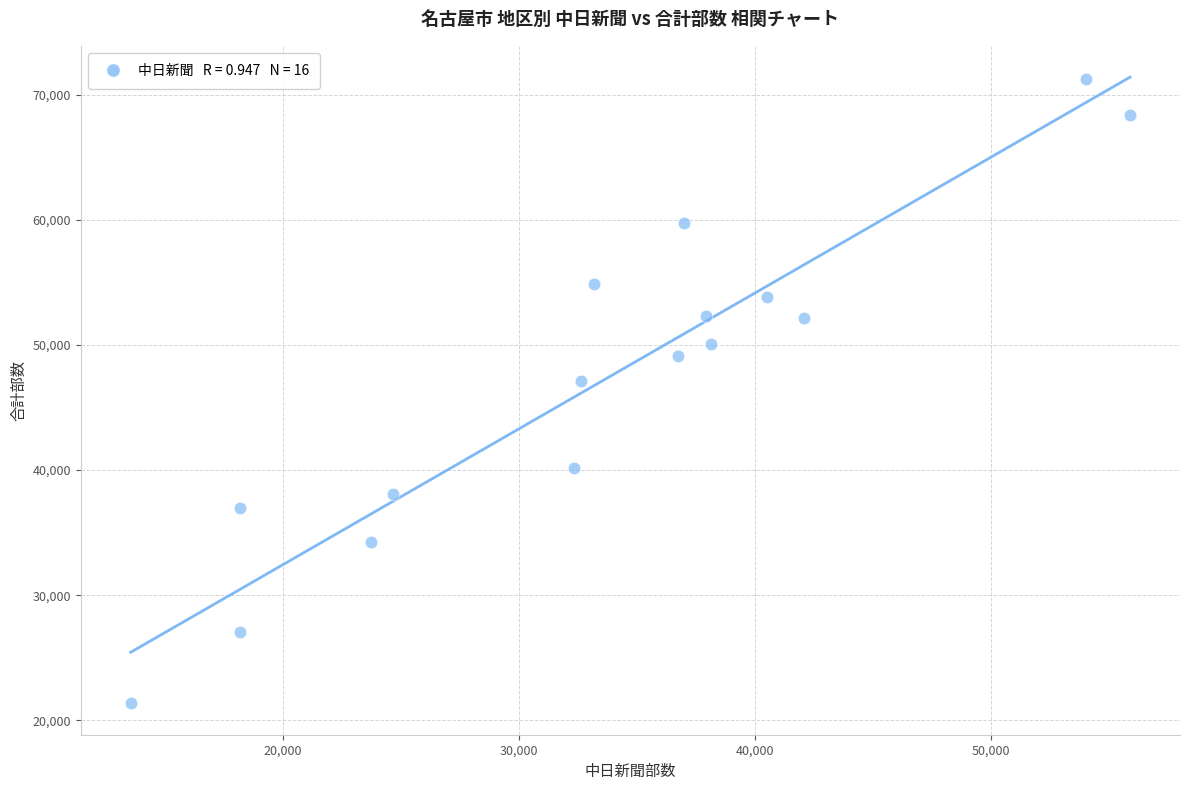

What Y value in the scatter plot is closest to 46300?

47100